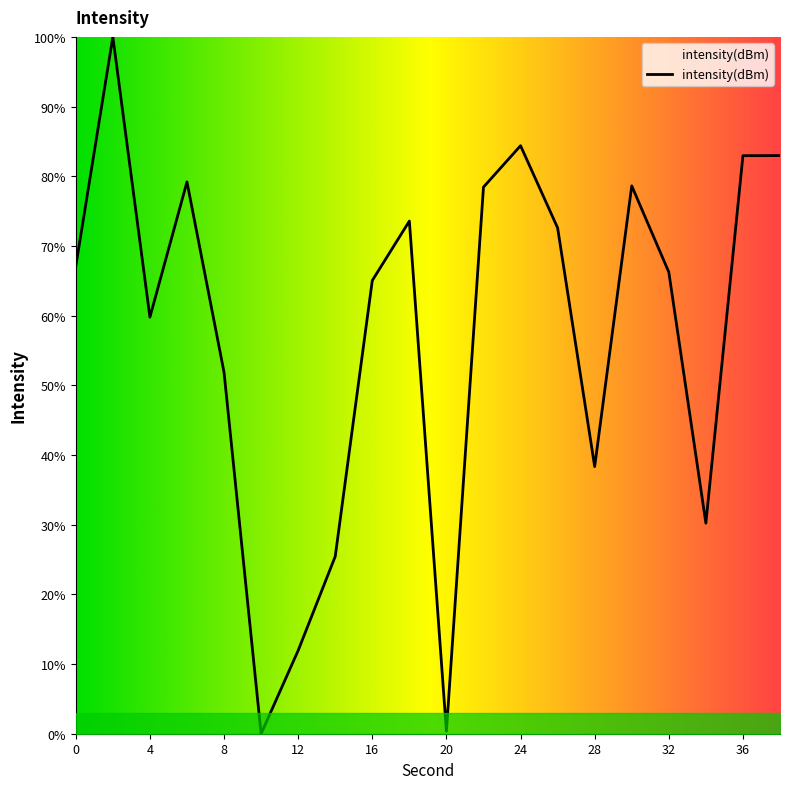

What is the greatest value displayed?

100.0